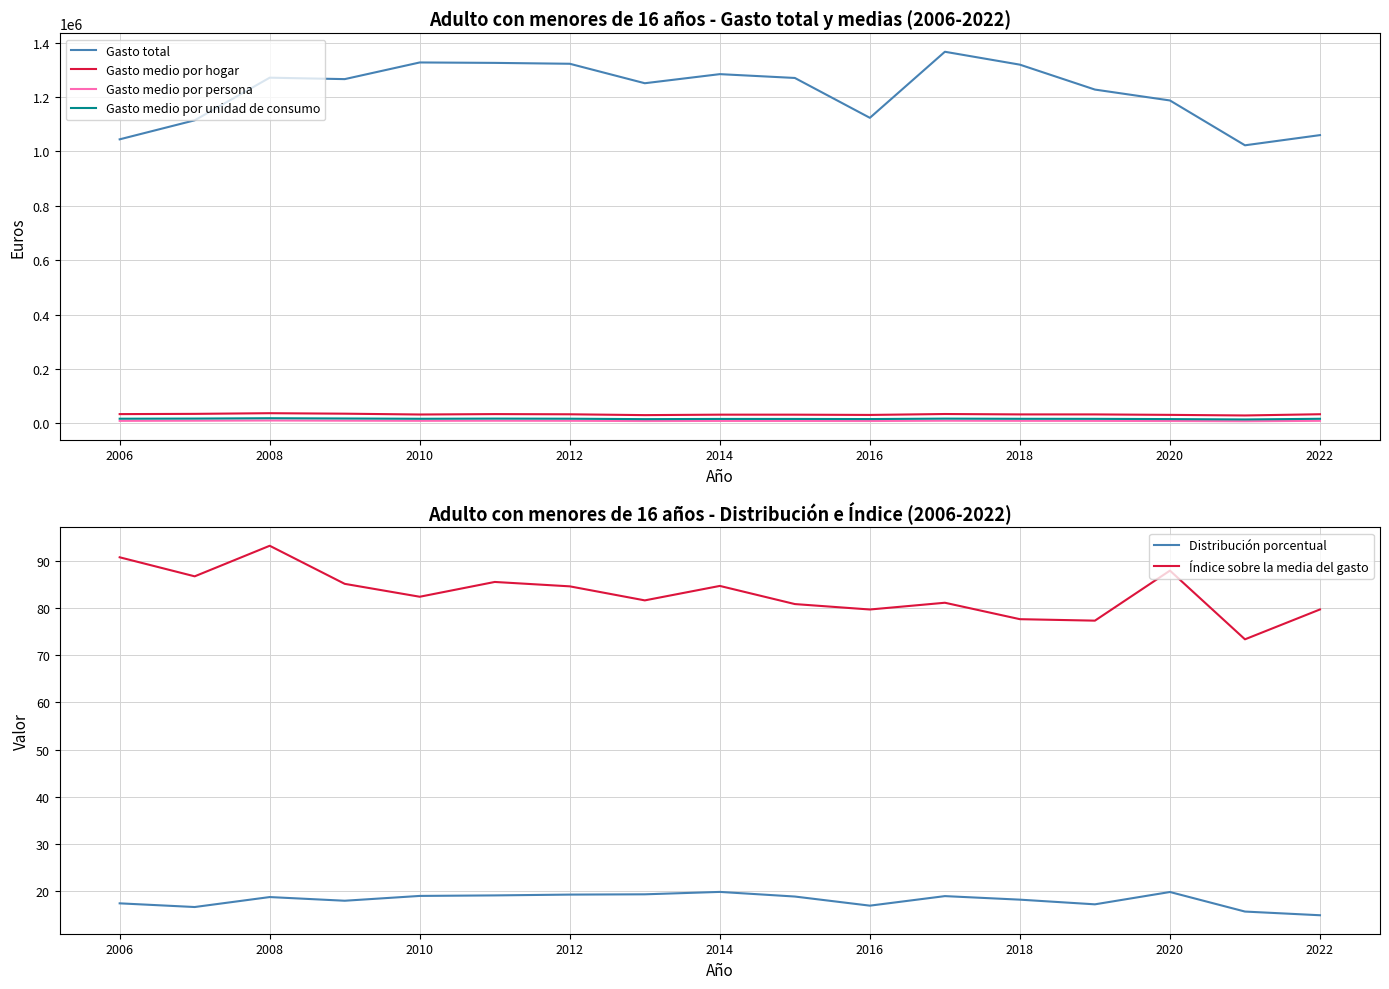

True or false: Gasto total and Gasto medio por persona cross at least once.

False